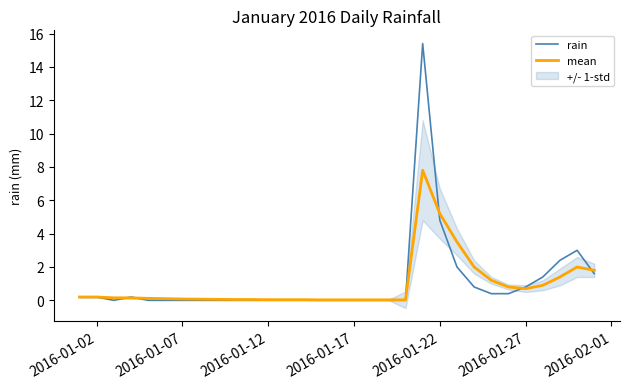

How many interior local peaks does the rain series have?

3